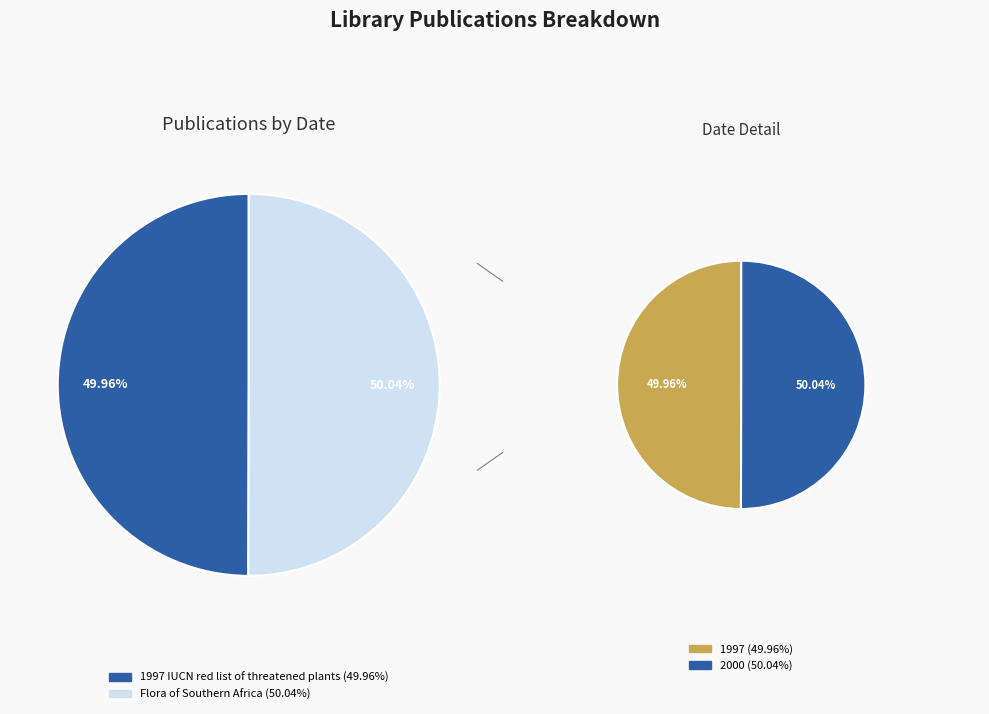

What portion of the pie excludes 1997 IUCN red list of threatened plants?

50.0%